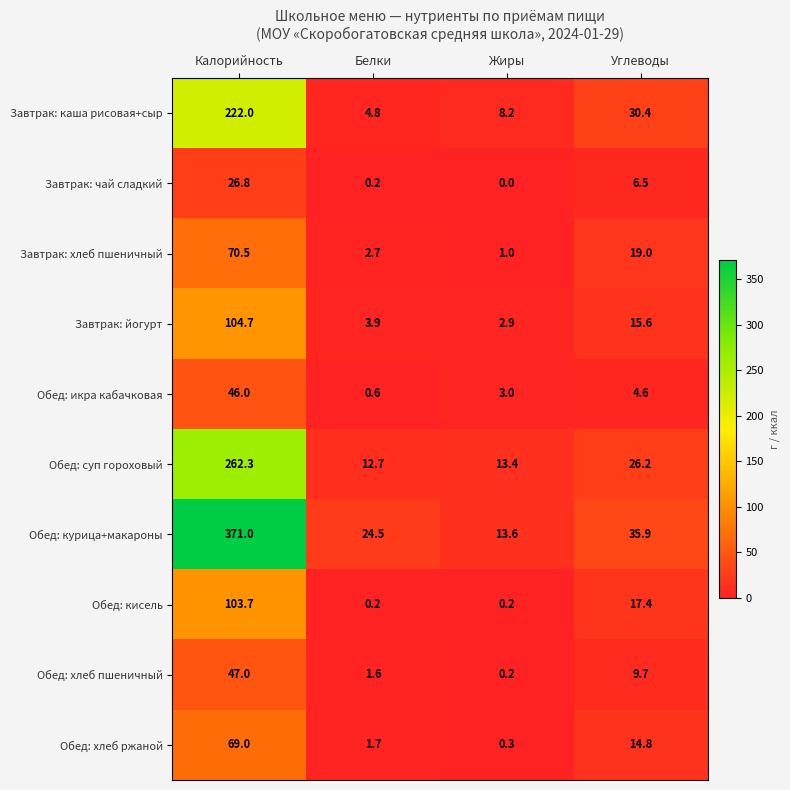

What is the difference between the second highest and second lowest values in the Завтрак: йогурт series?

11.7